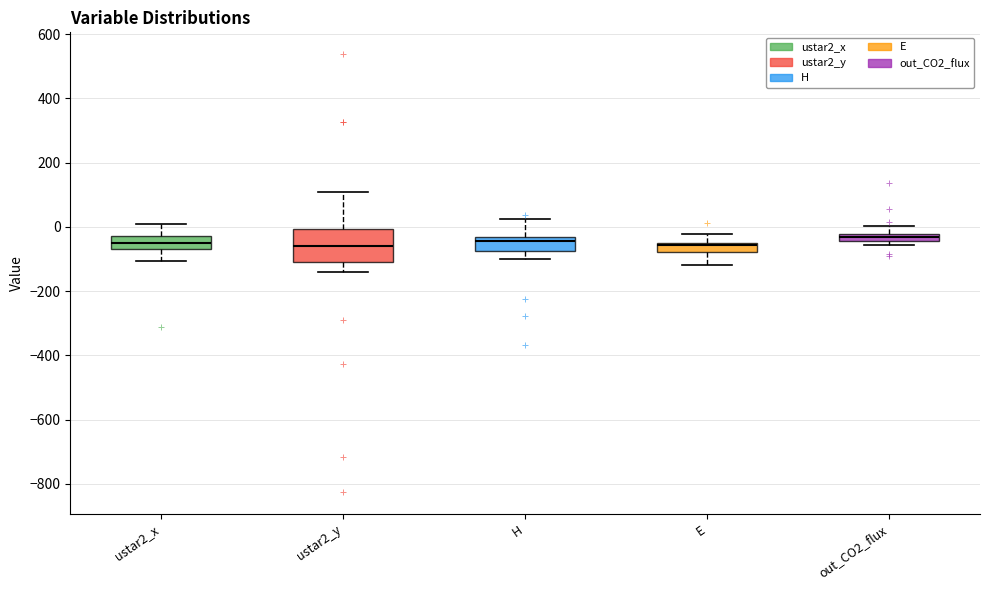

Which box is the tallest, from its lower edge to its upper edge?

ustar2_y